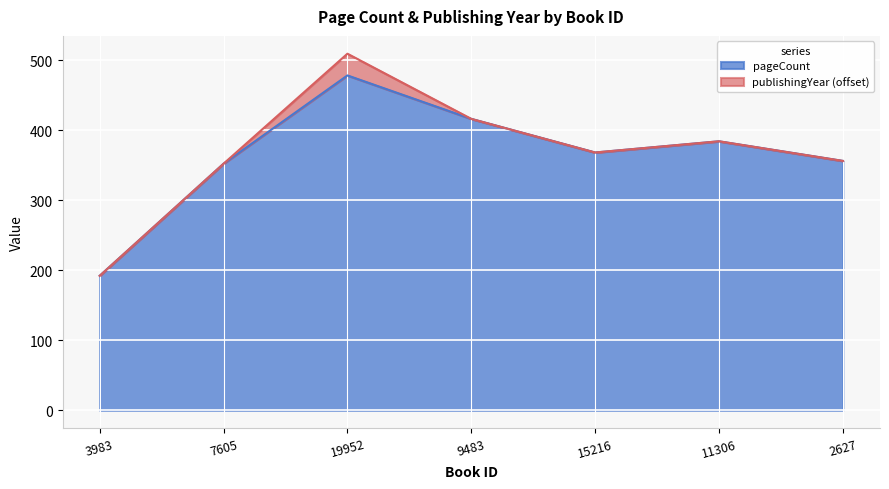

True or false: the data shows 352 at 7605.

True